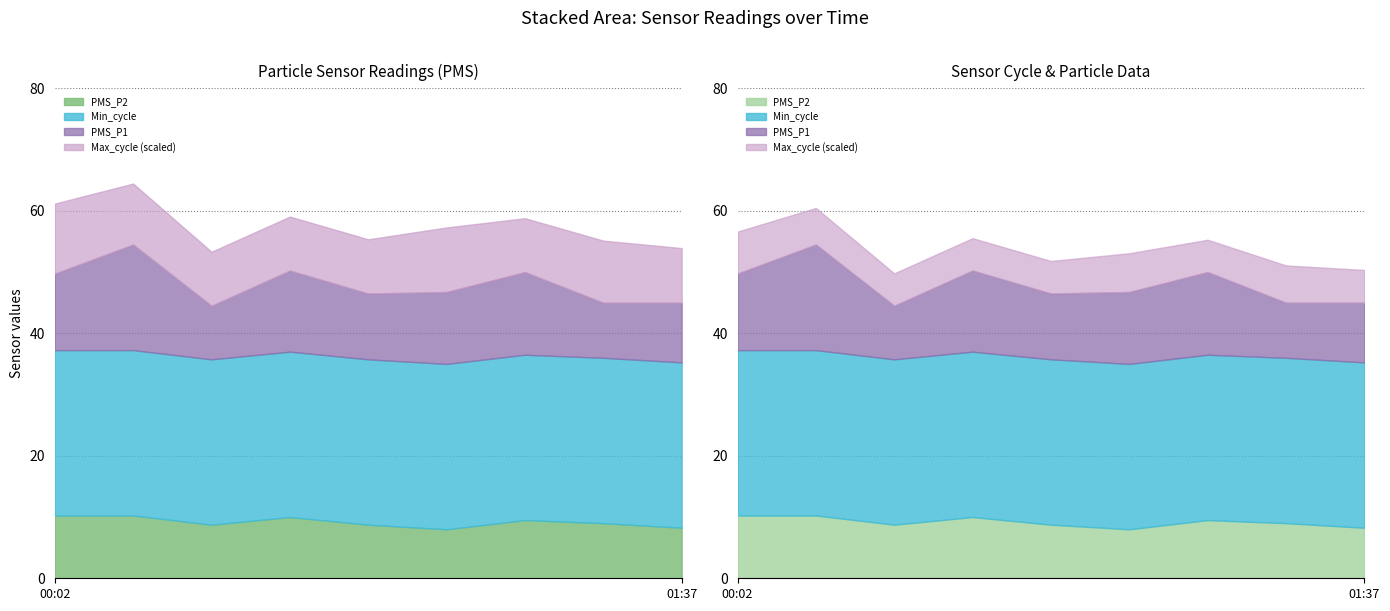

At which label does Max_cycle reach its minimum?

01:15